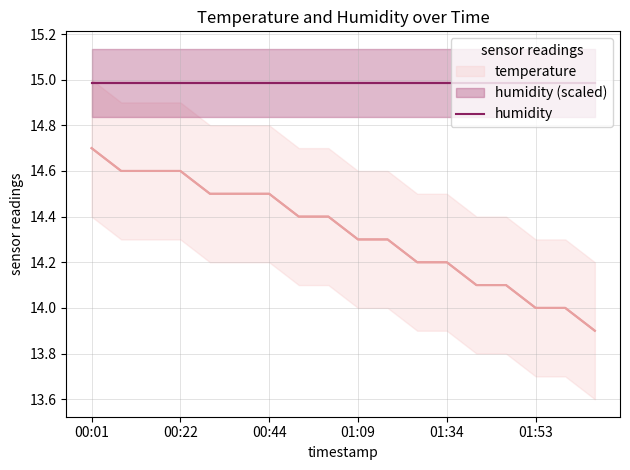

At how many categories does at least one series exceed 14?

18